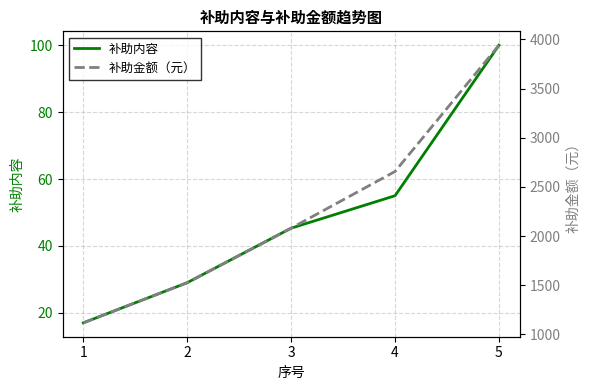

Count the number of categories in the chart.

5